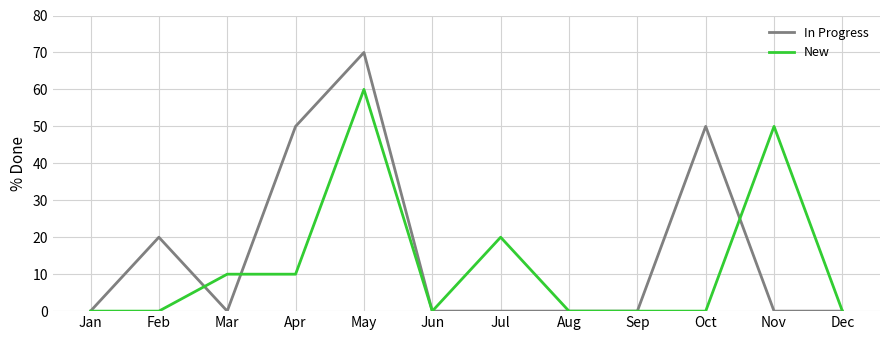

What is the highest value of the New series?

60